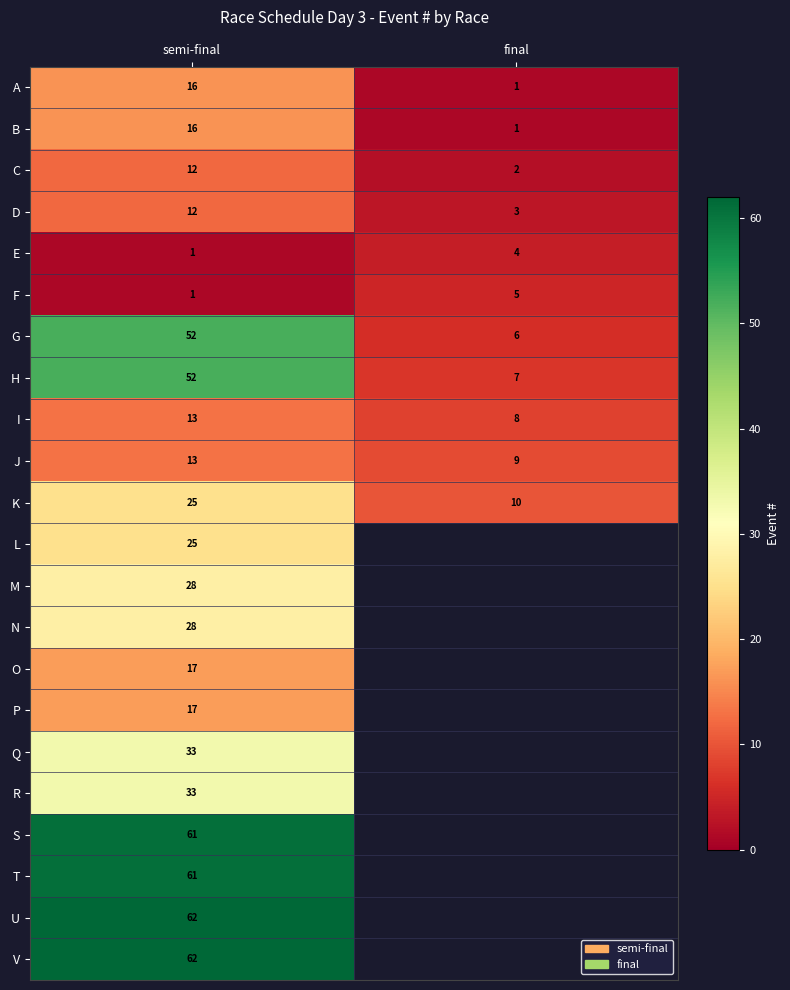

Is it true that T equals 61 at semi-final?

True